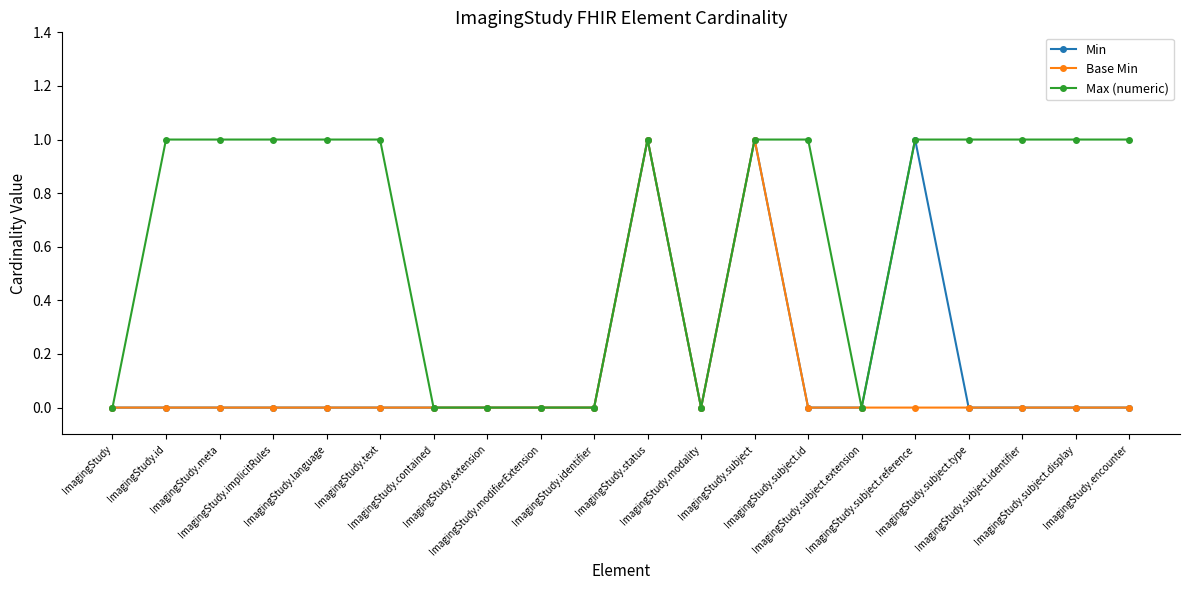

What is the maximum value for Base Min?

1